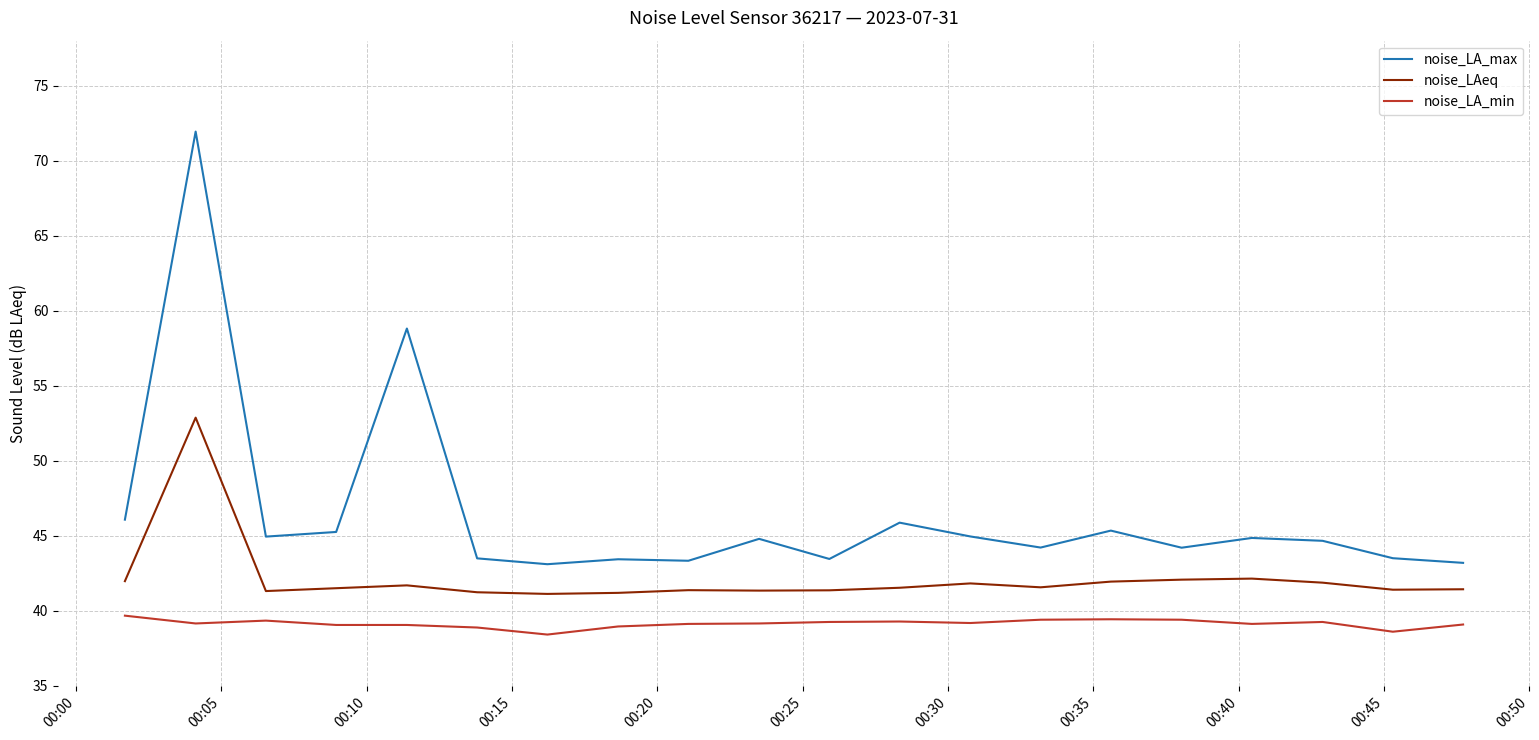

List the series in order of their peak value, lowest first.

noise_LA_min, noise_LAeq, noise_LA_max